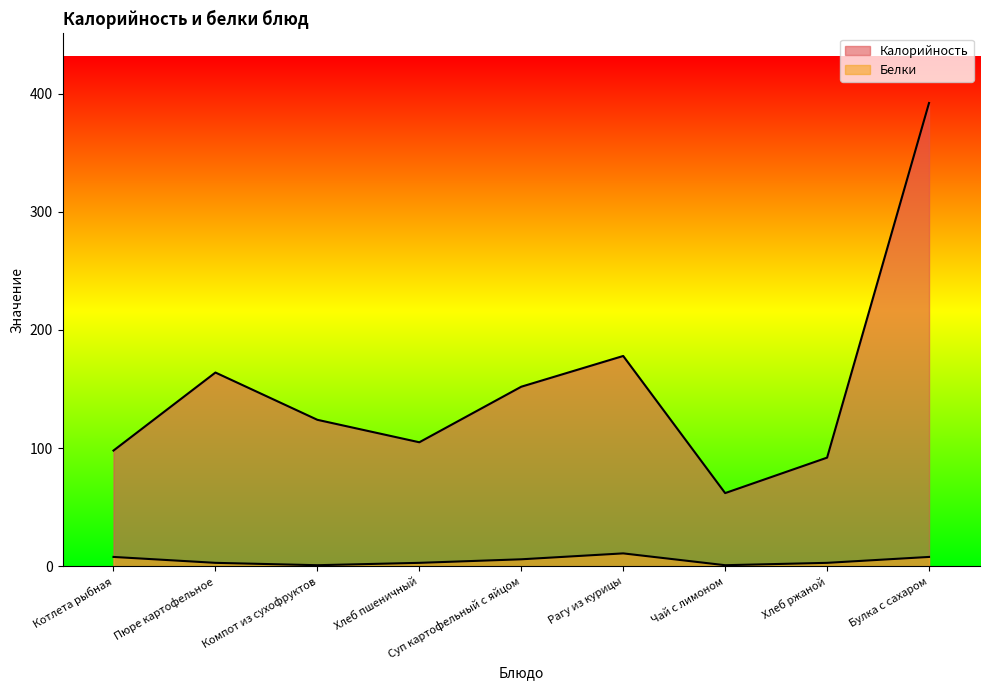

What is the maximum value for Калорийность?

392